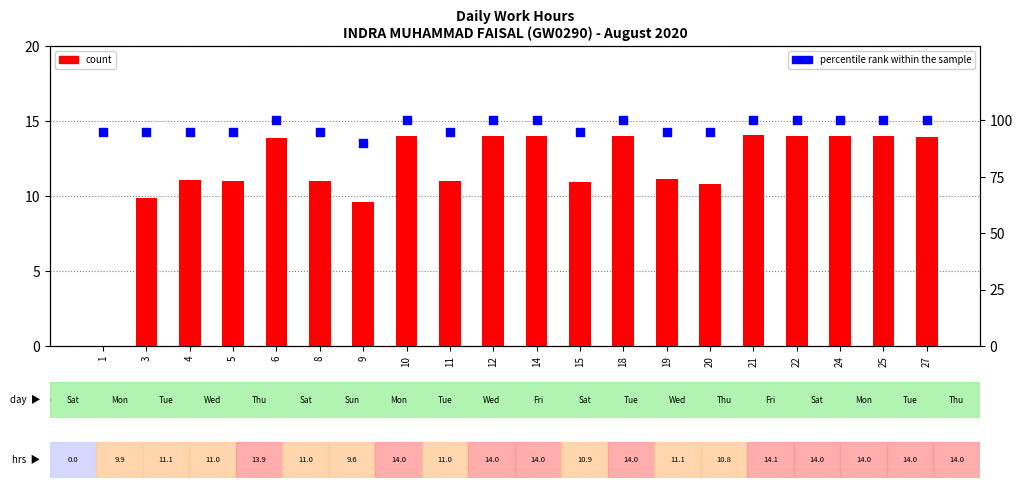

What is the total value across all series at 15?

105.9